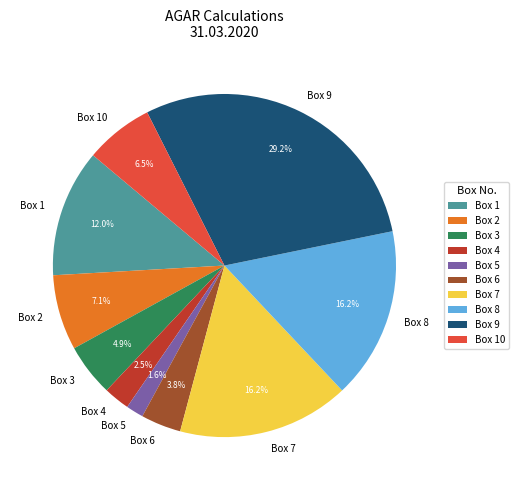

Does Box 10 account for over 50% of the chart?

No